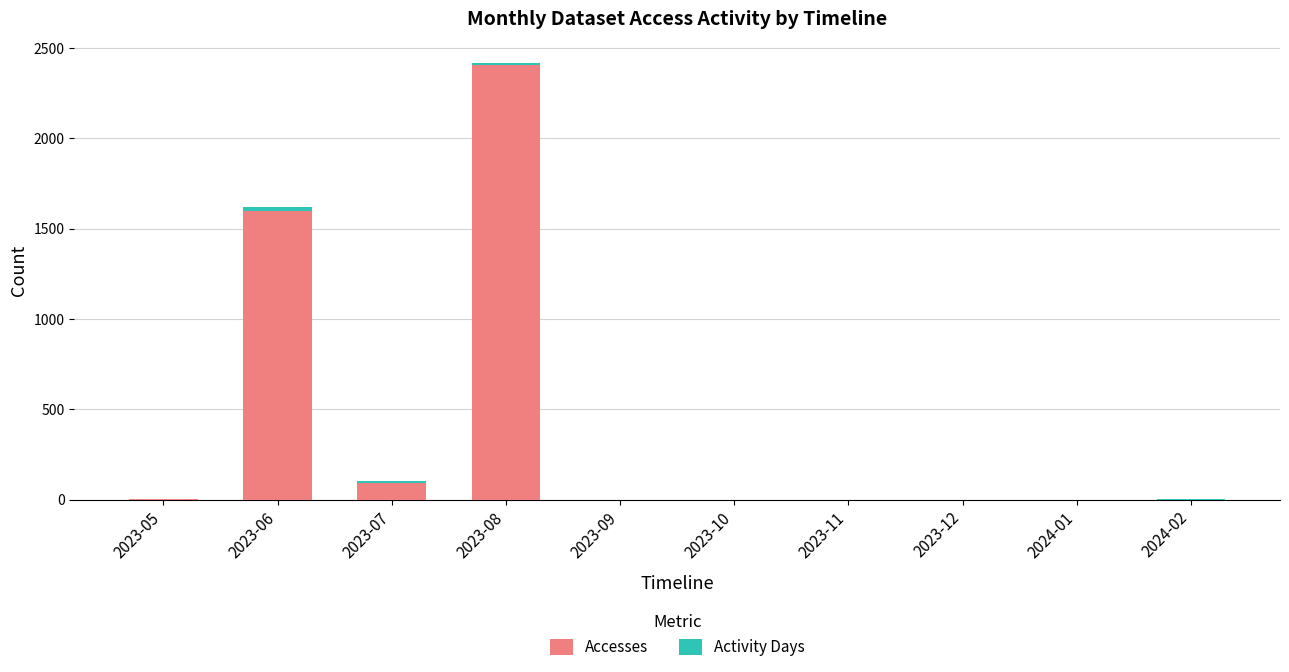

What is the sum of all Accesses values?

4100